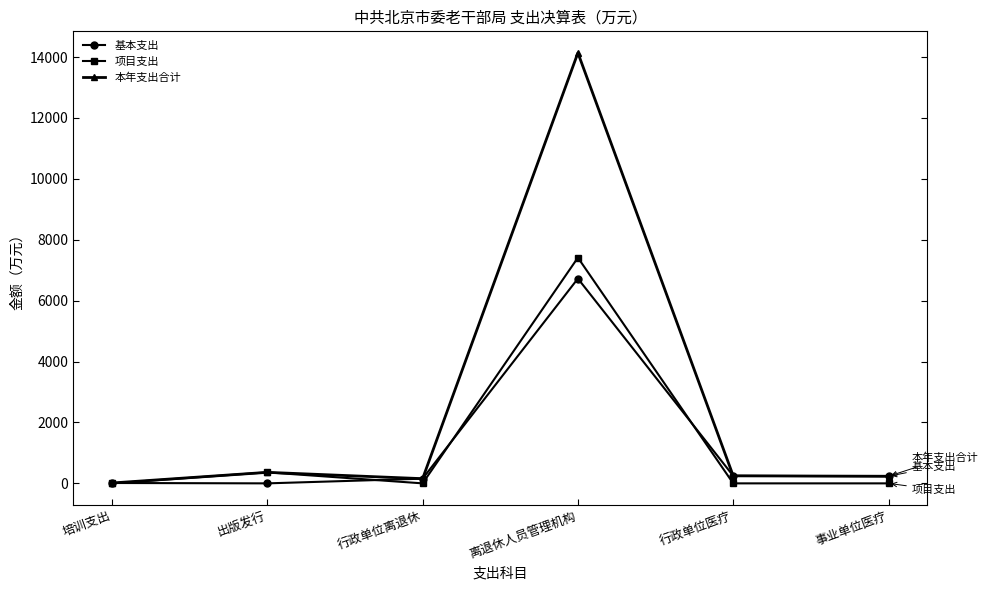

True or false: 本年支出合计 has a value of 362.0 at 出版发行.

True